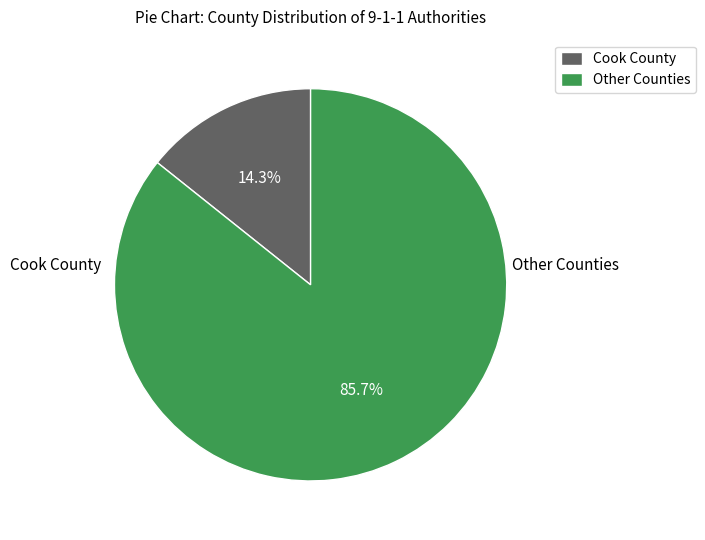

Between Other Counties and Cook County, which is larger?

Other Counties